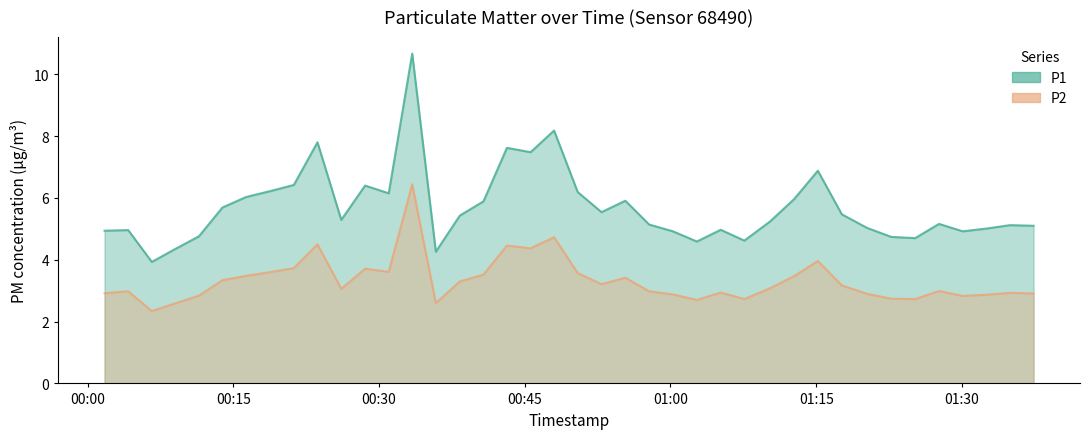

What is the greatest value displayed?

10.7